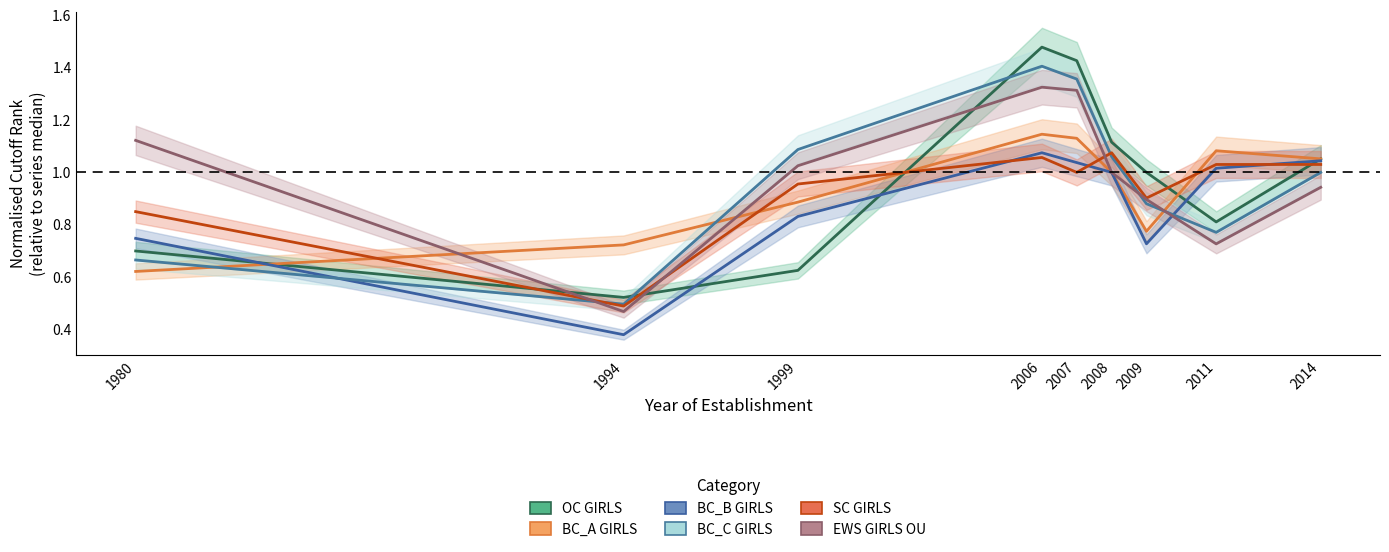

How many interior local valleys does the OC GIRLS series have?

2